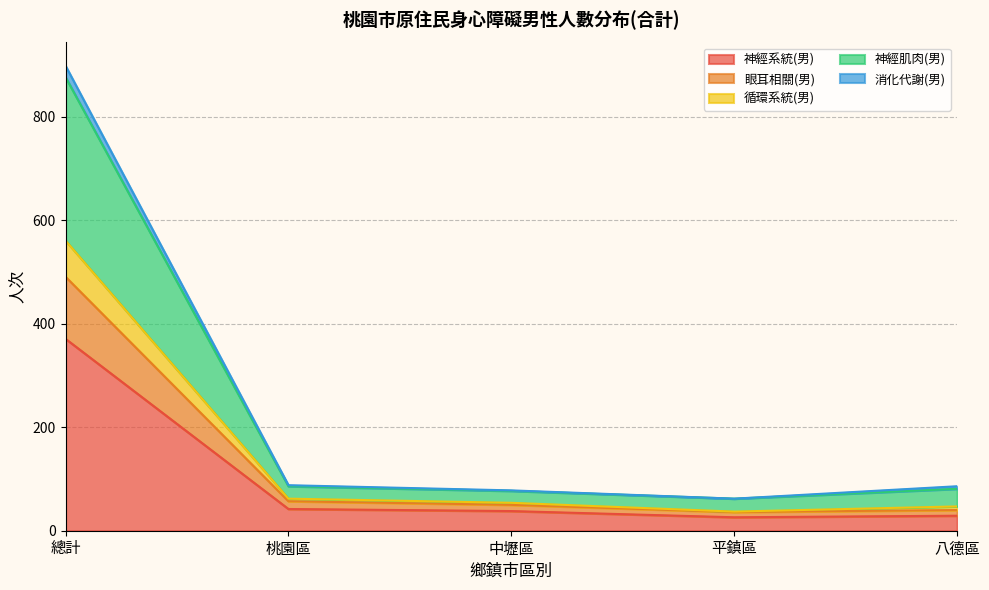

What is the sum of all 神經系統(男) values?

506